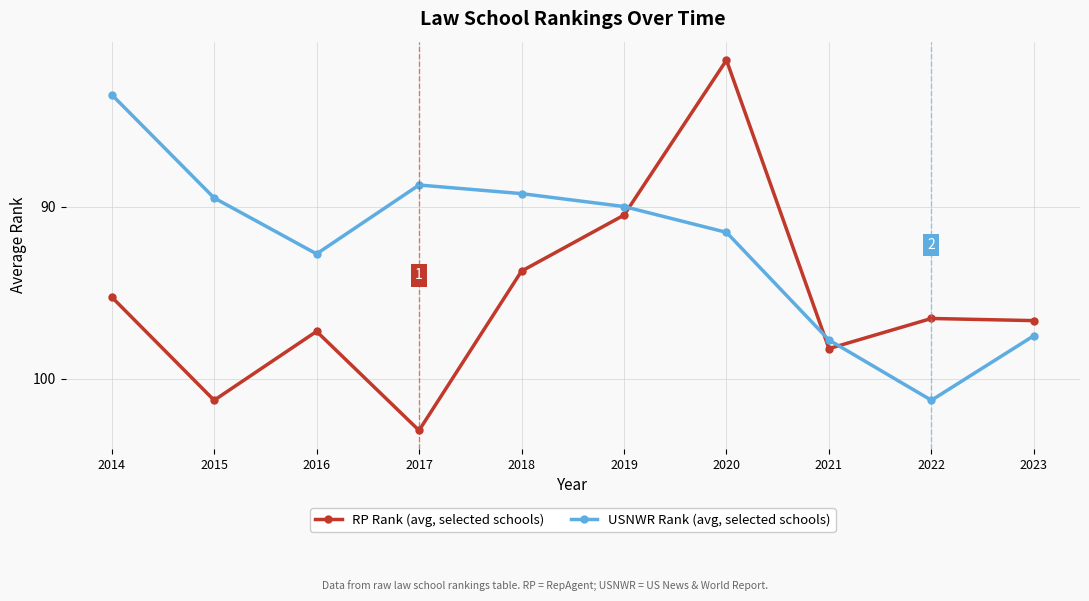

How many intersections are there between RP Rank (avg, selected schools) and USNWR Rank (avg, selected schools)?

3